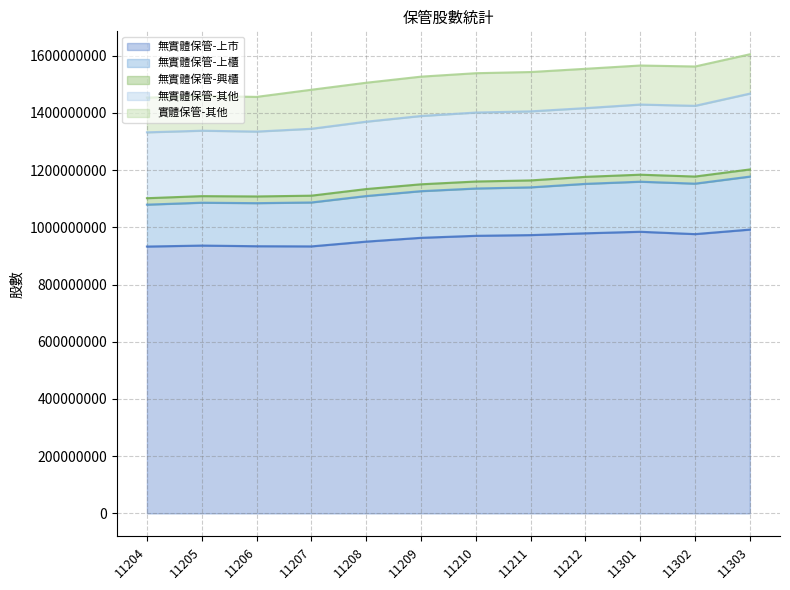

List the series in order of their peak value, lowest first.

無實體保管-興櫃, 實體保管-其他, 無實體保管-上櫃, 無實體保管-其他, 無實體保管-上市